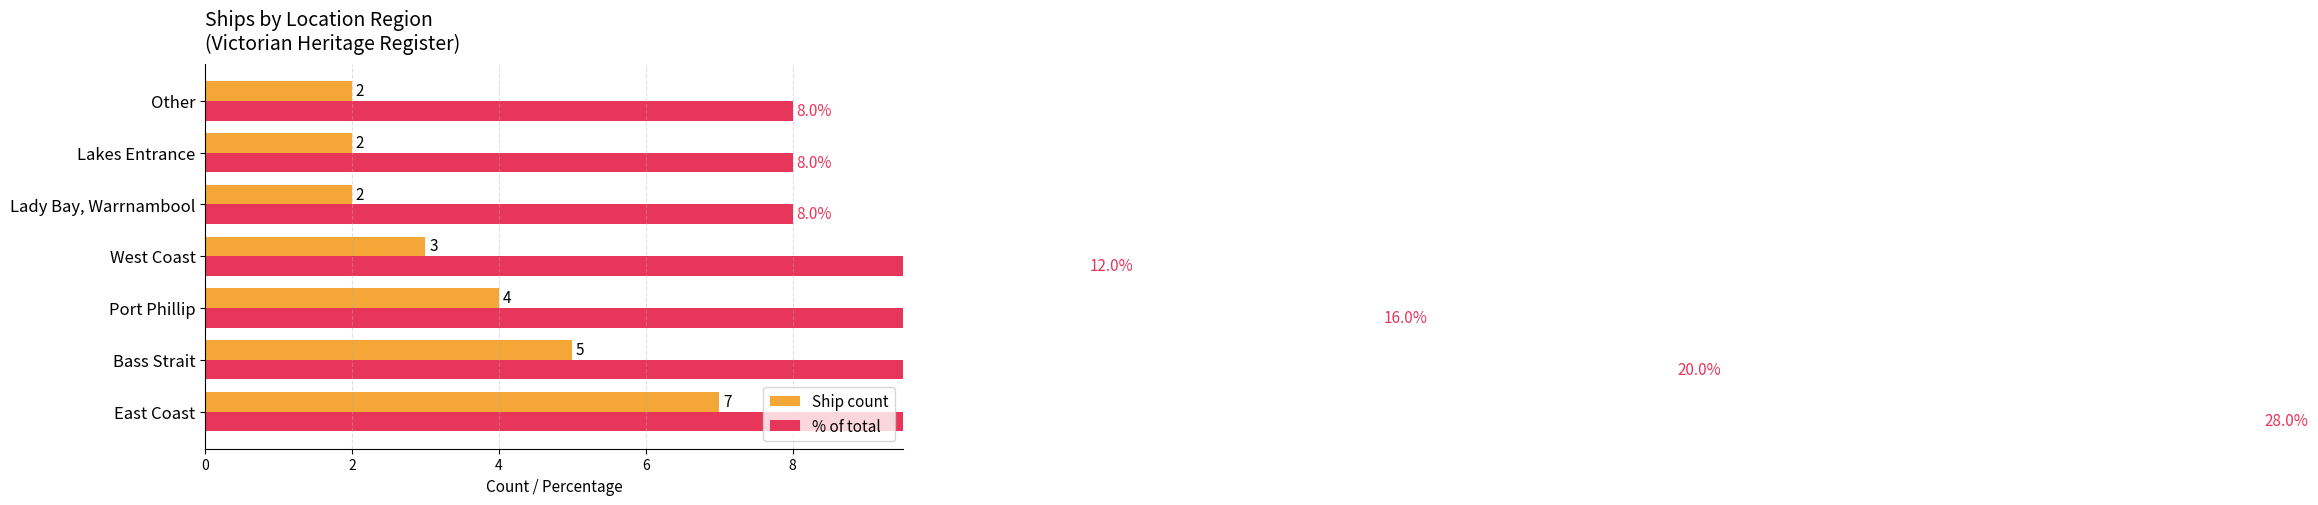

How many data points in Ship count are less than 3?

3